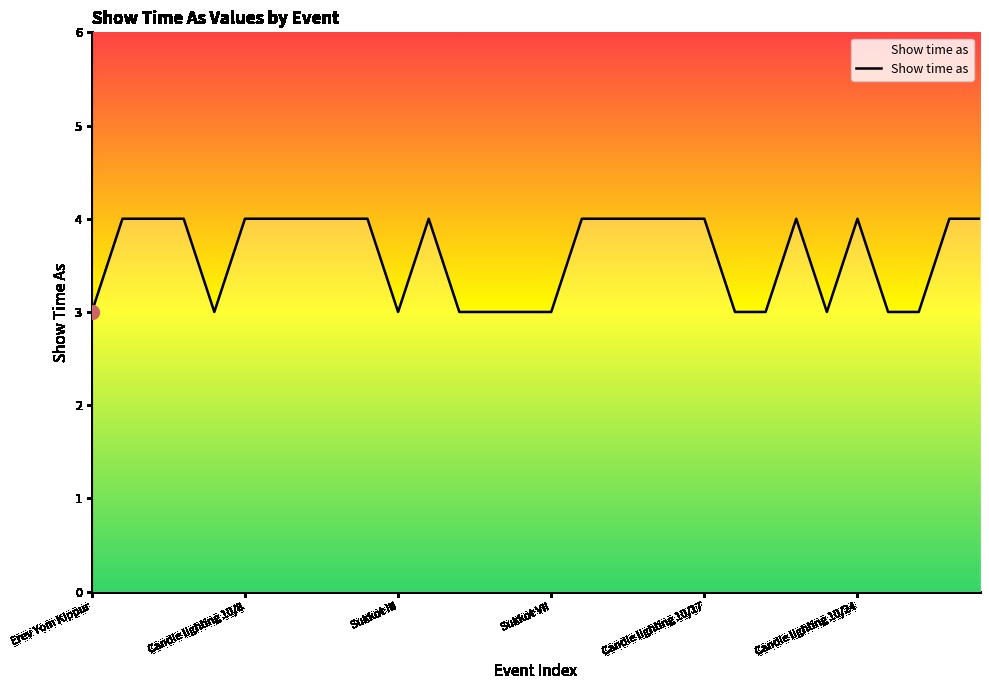

How many values are between 3 and 4?

30